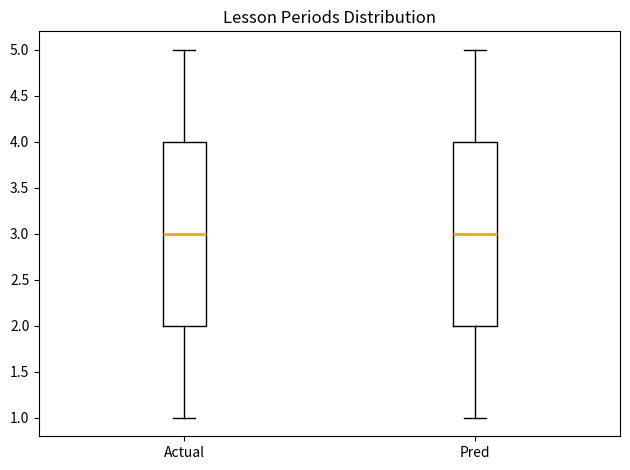

Reading left to right, read every box against the y-axis: the position of its median line, the range the box covers, and the ends of its whiskers. The values are not printed on the chart, so give them approximately, as read against the axis.

Actual: median 3, box 2 to 4, whiskers 1 to 5
Pred: median 3, box 2 to 4, whiskers 1 to 5